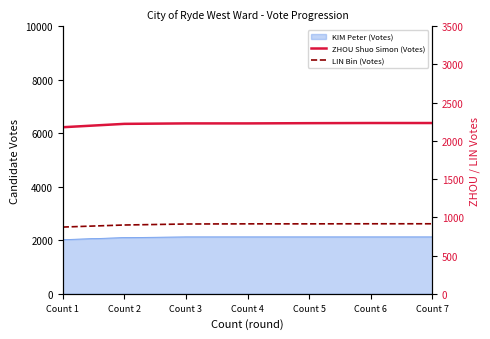

What is the value of the ZHOU Shuo Simon (Votes) point at the 5th from the left?

2232